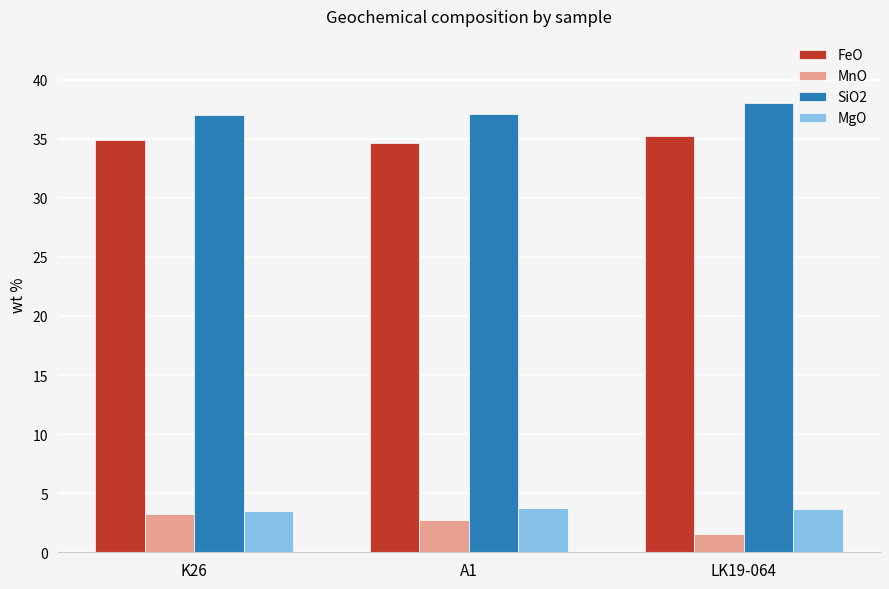

What is the smallest value displayed?

1.5